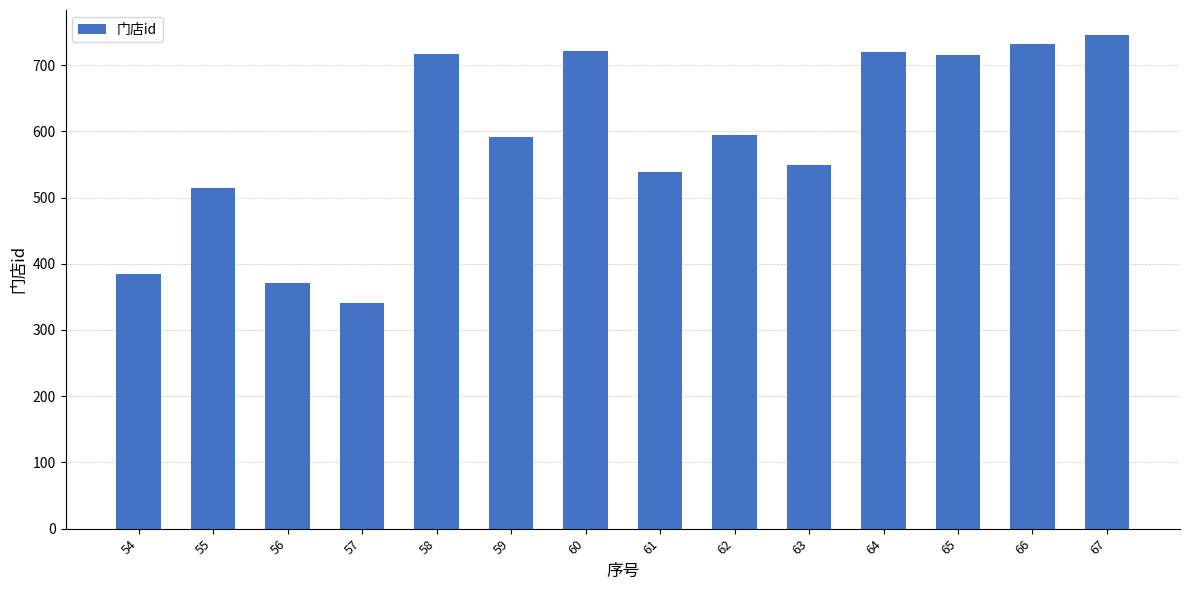

What is the change in value from 59 to 66?

+141